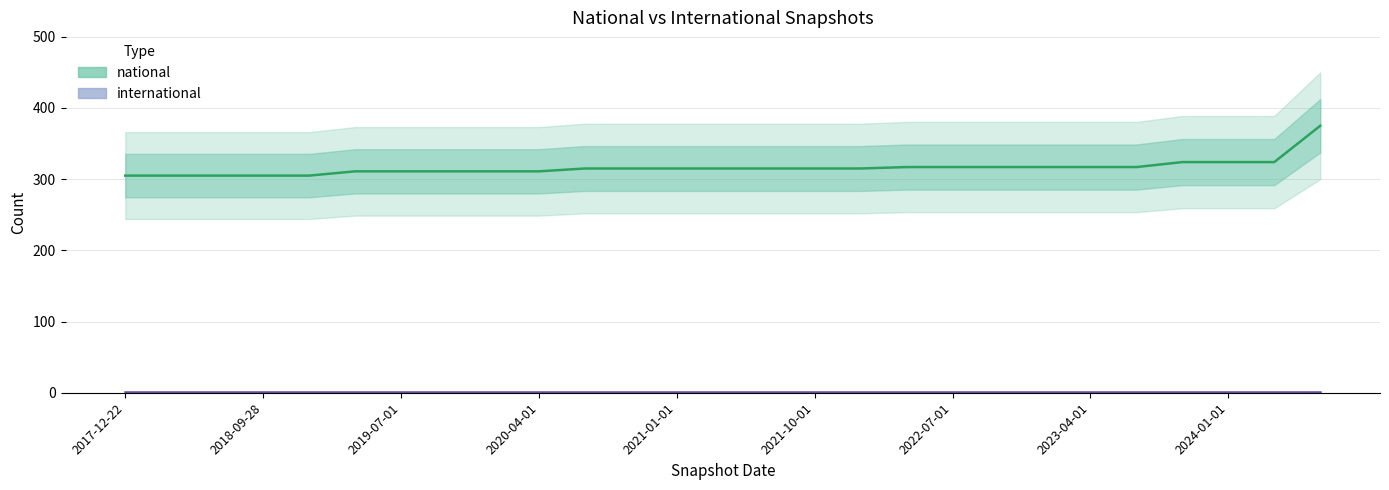

True or false: national and international intersect in this chart.

False